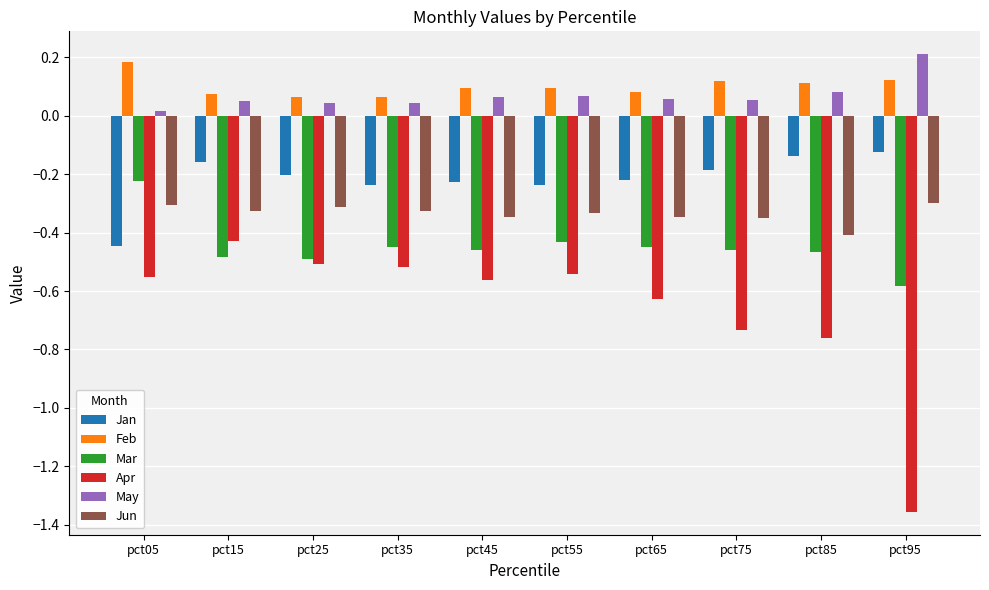

Between pct75 and pct95, which series saw the biggest shift?

Apr